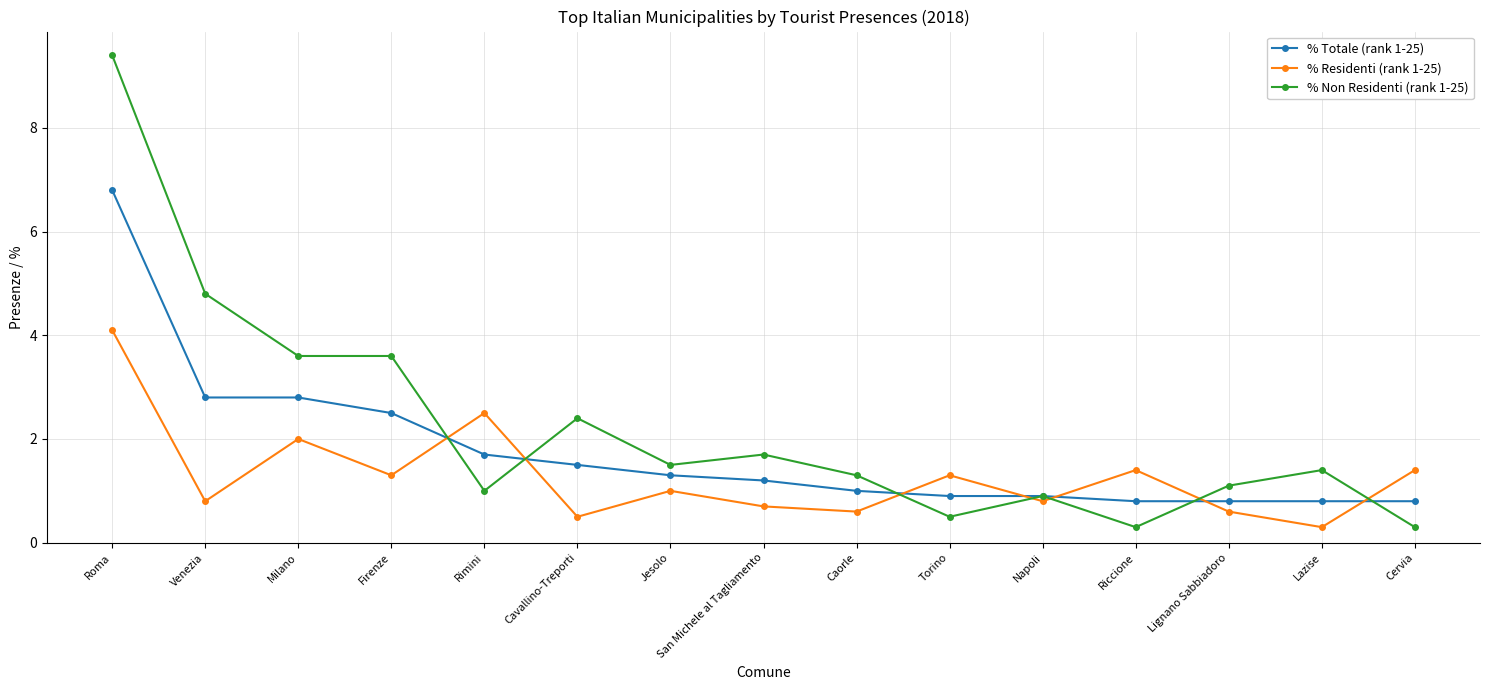

What is the label of the 8th point from the left?

San Michele al Tagliamento